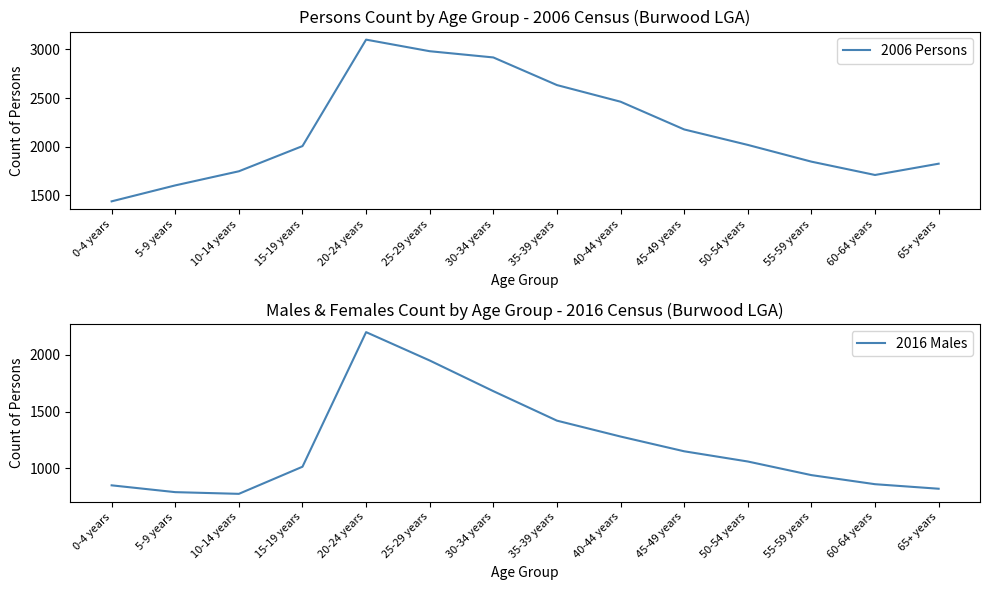

At which category does 2006 Persons reach its first local valley?

60-64 years